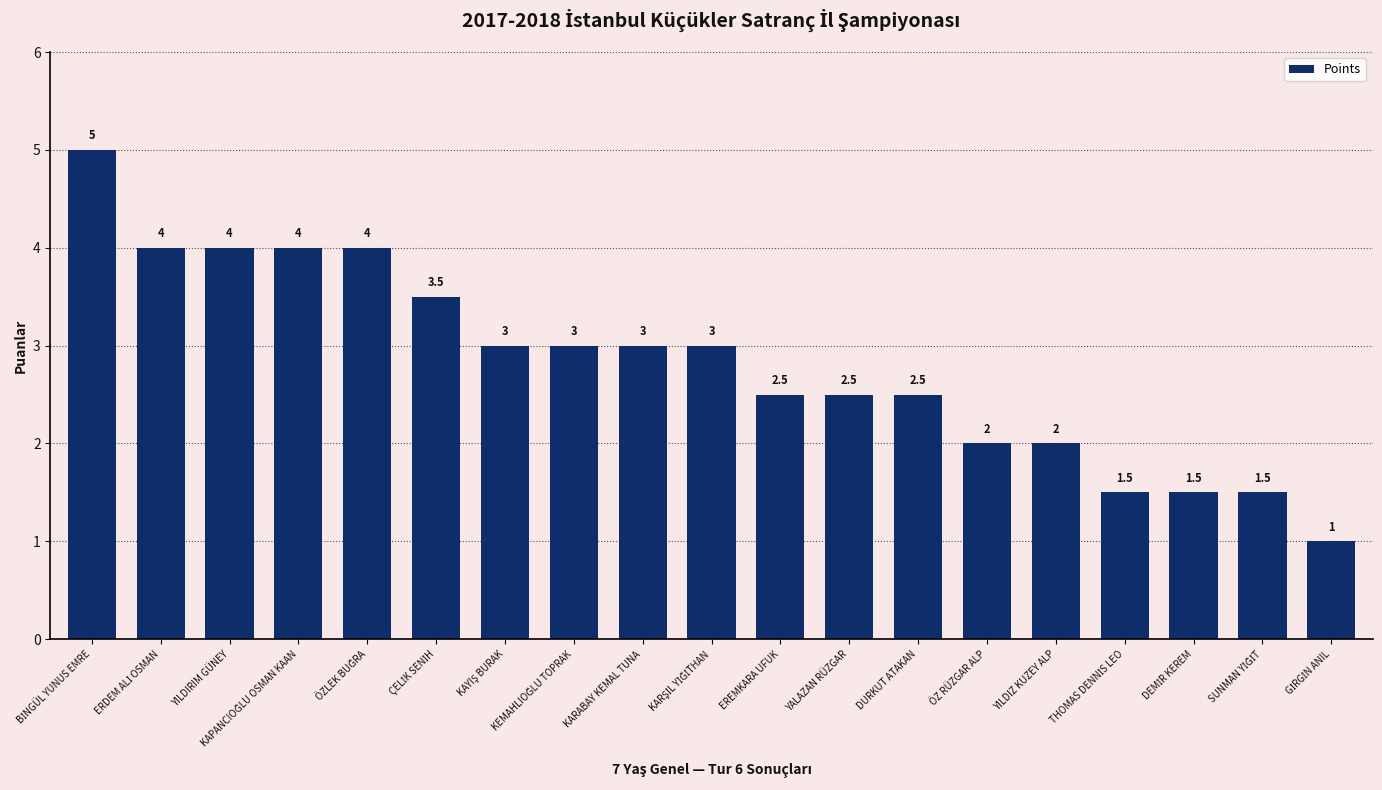

What is the value of the 9th bar from the left?

3.0